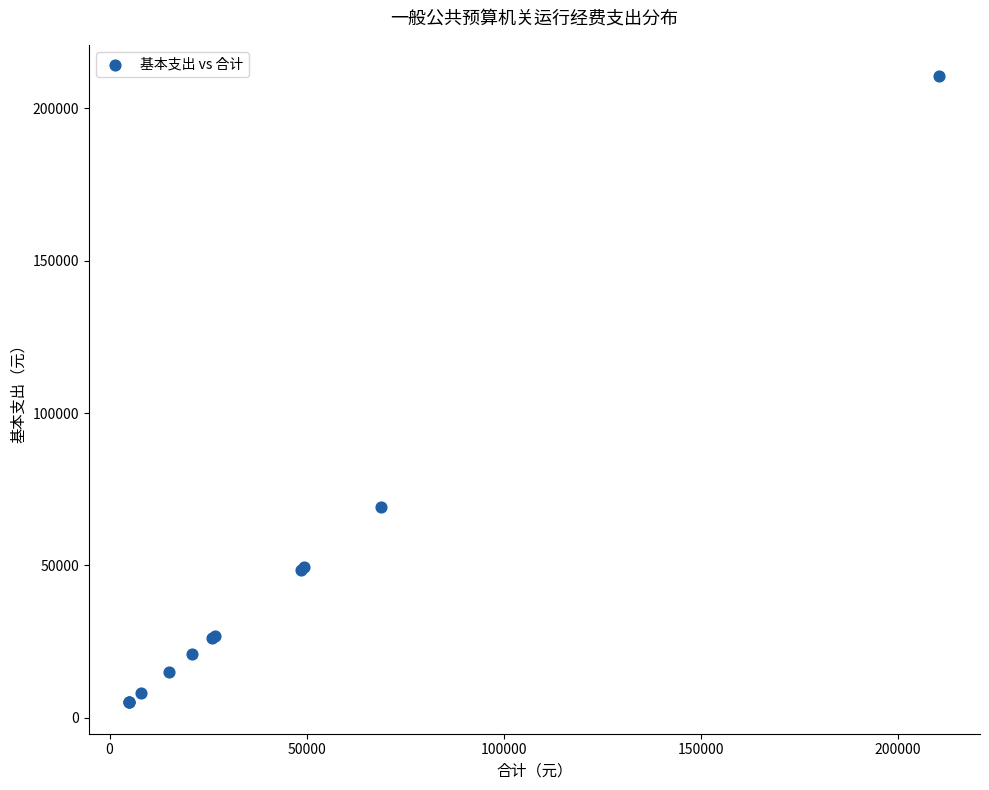

What Y value in the scatter plot is closest to 107800?

69000.0